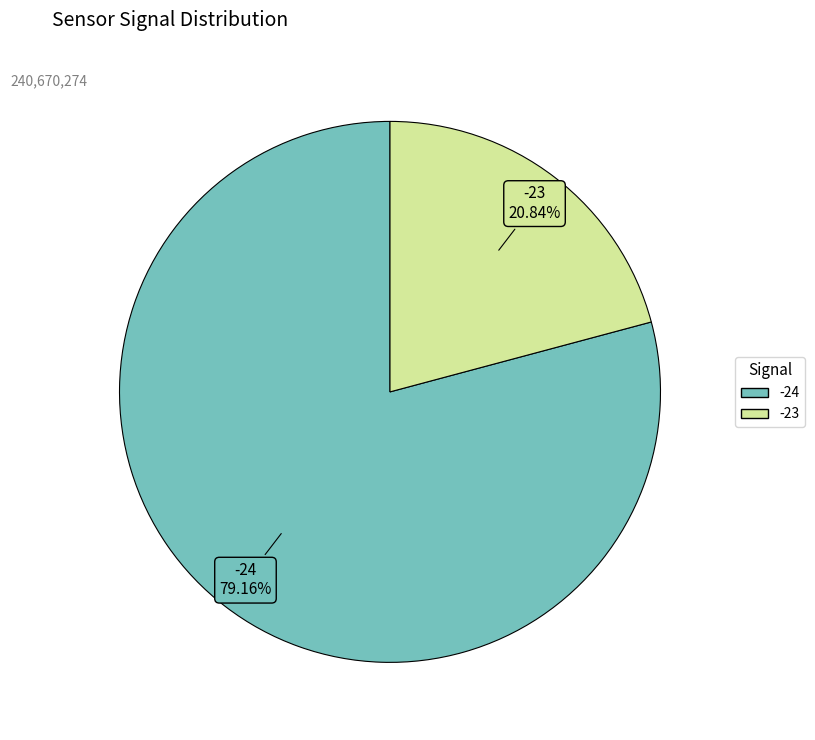

Approximately how many times larger is the value at -23 compared to -24?

0.3